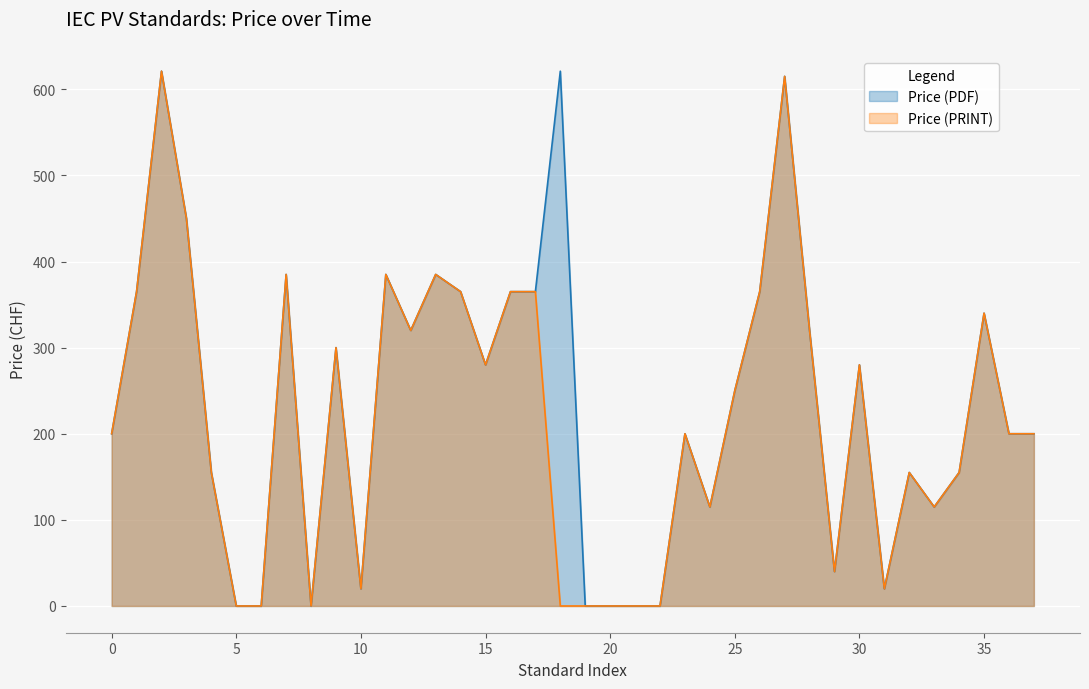

Reading right to left, extract all data points from this chart.

Price (PDF): 200	200	340	155	115	155	20	280	40	320	615	365	250	115	200	0	0	0	0	621	365	365	280	365	385	320	385	20	300	0	385	0	0	155	450	621	365	200
Price (PRINT): 200	200	340	155	115	155	20	280	40	320	615	365	250	115	200	0	0	0	0	0	365	365	280	365	385	320	385	20	300	0	385	0	0	155	450	621	365	200